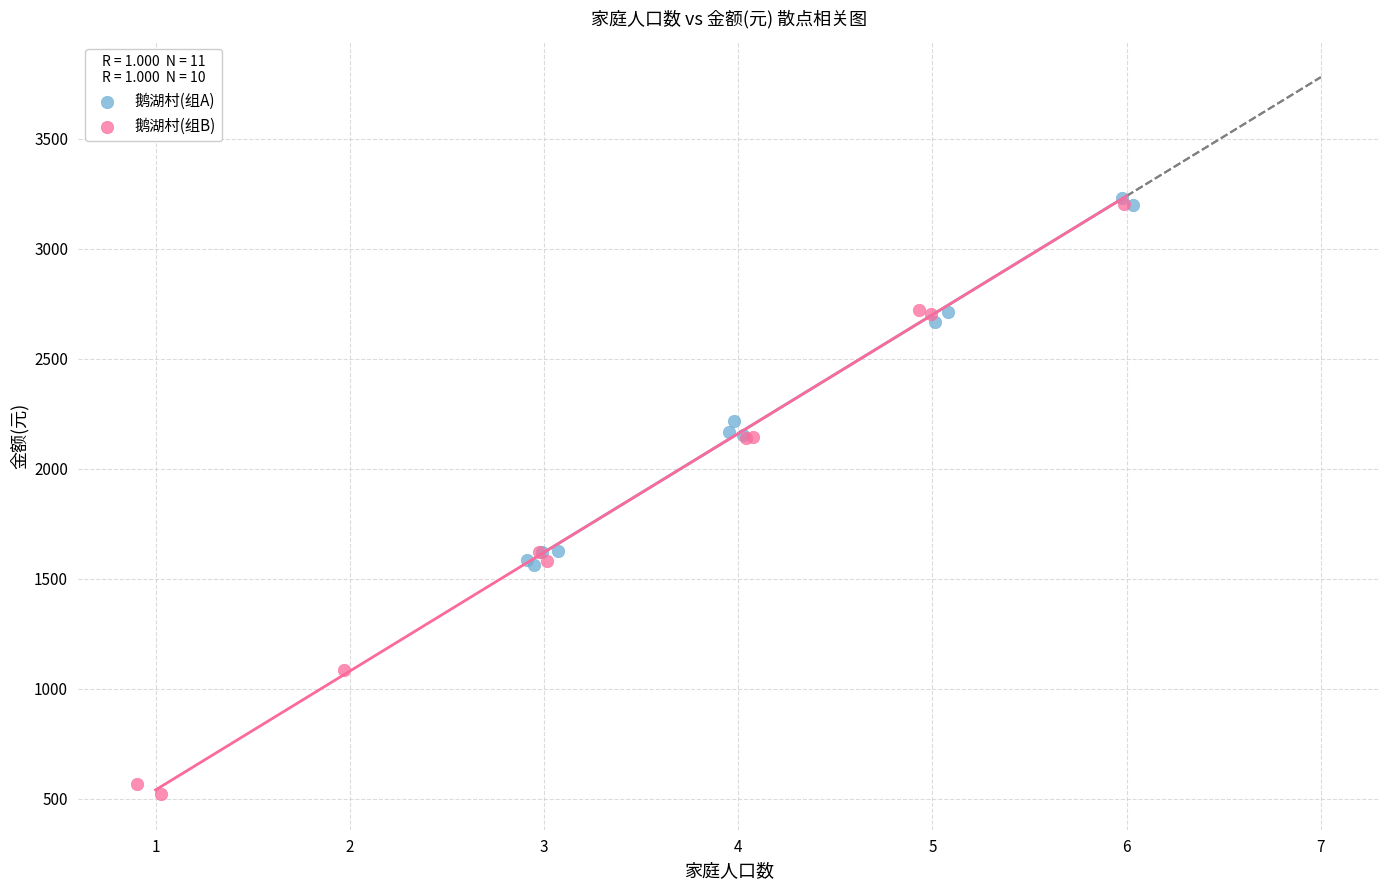

Which series has the largest Y range (max minus min)?

鹅湖村(组B)